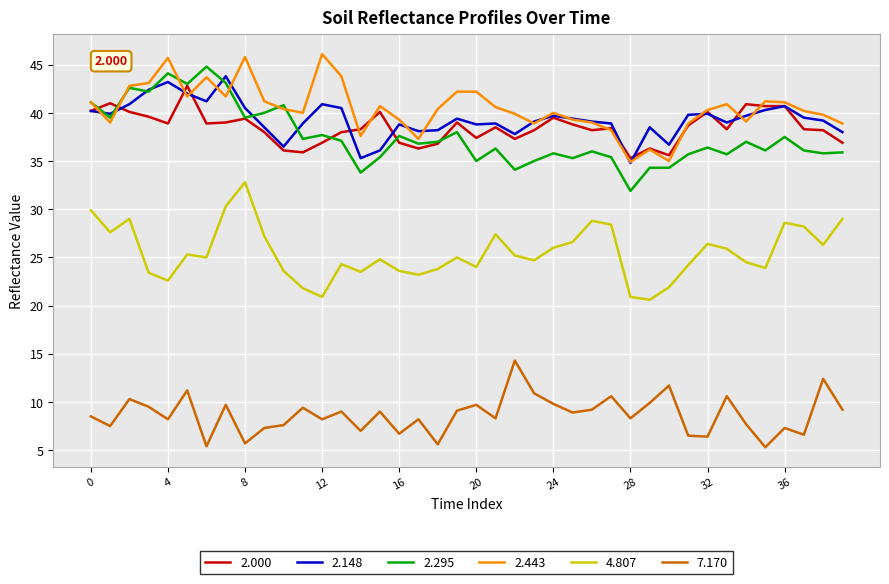

True or false: 7.170 and 4.807 intersect in this chart.

False